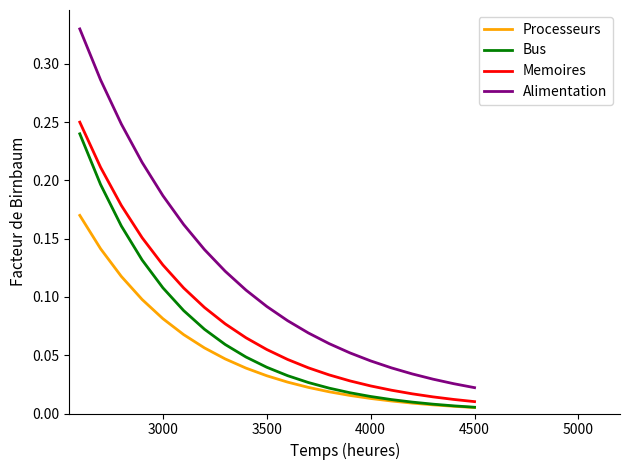

Which series has the widest spread of values?

Alimentation